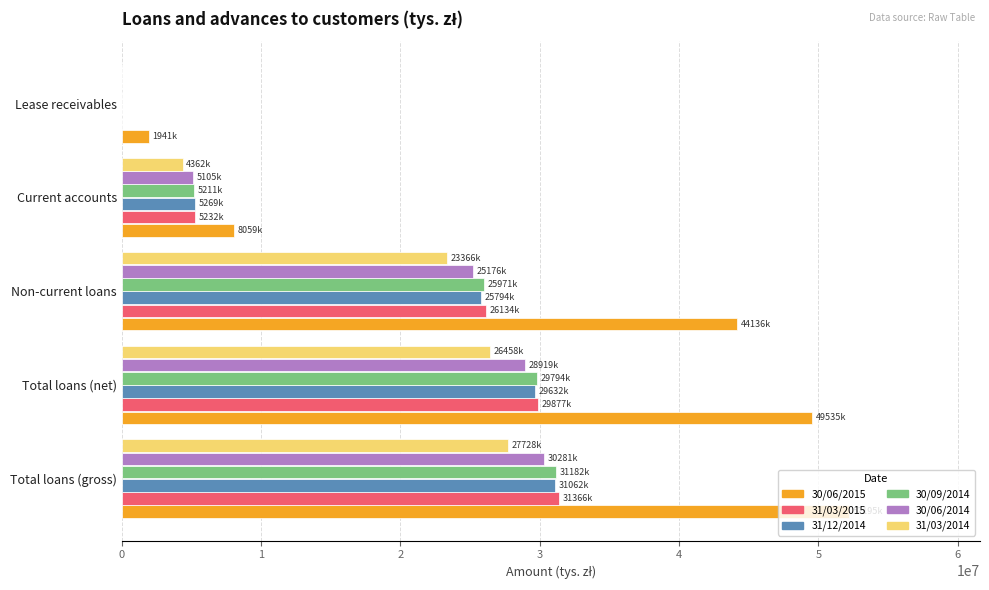

True or false: 30/06/2015 has a value of 2419517 at Current accounts.

False